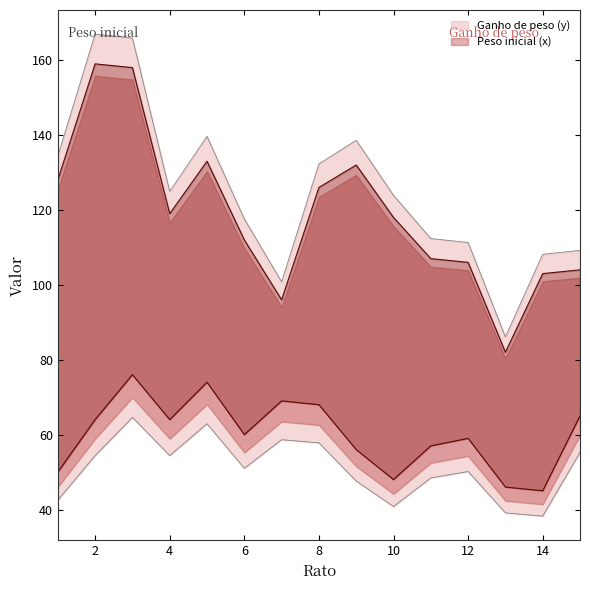

Reading left to right, list all the values displayed in this chart.

Ganho de peso (y): 1=128	2=159	3=158	4=119	5=133	6=112	7=96	8=126	9=132	10=118	11=107	12=106	13=82	14=103	15=104
Peso inicial (x): 1=50	2=64	3=76	4=64	5=74	6=60	7=69	8=68	9=56	10=48	11=57	12=59	13=46	14=45	15=65